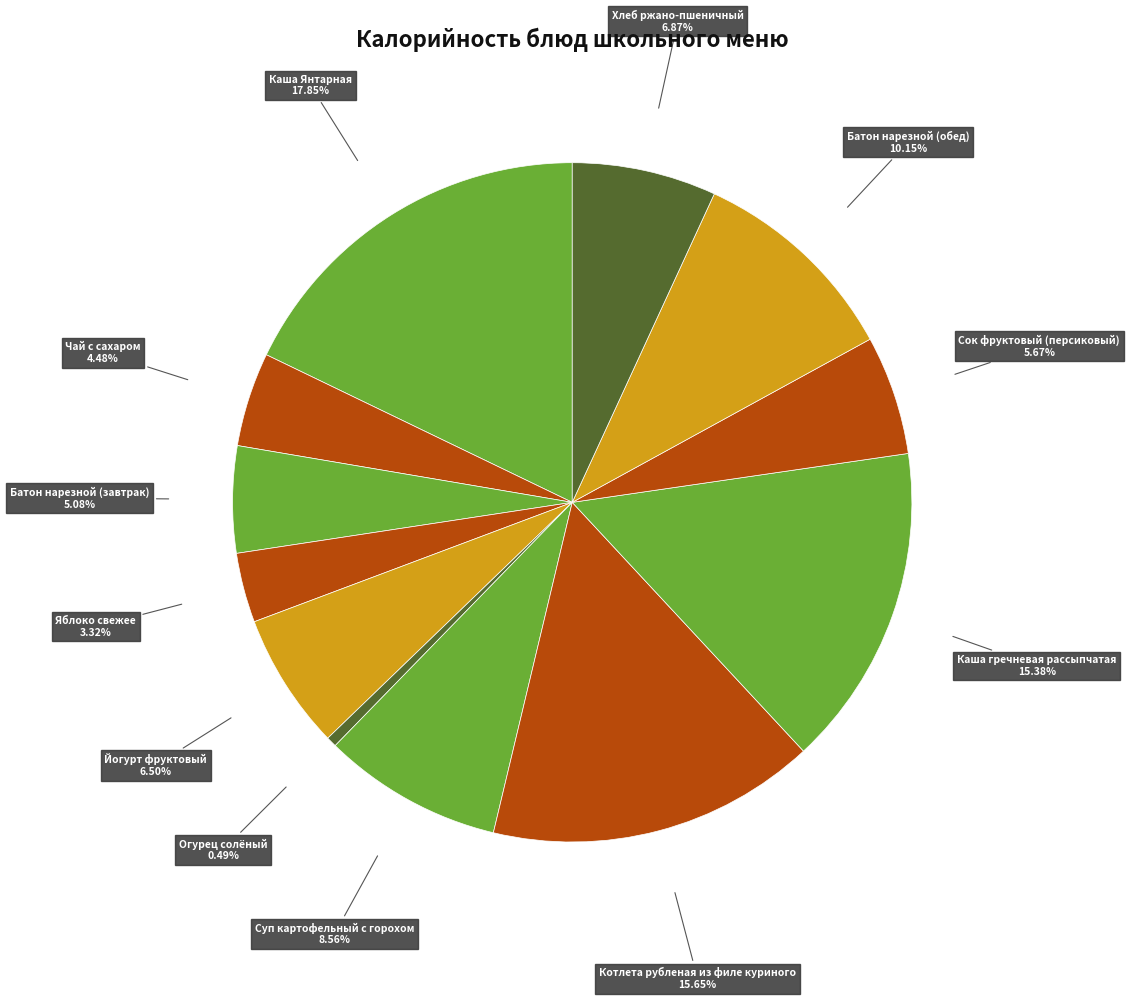

How many segments does this pie chart have?

12